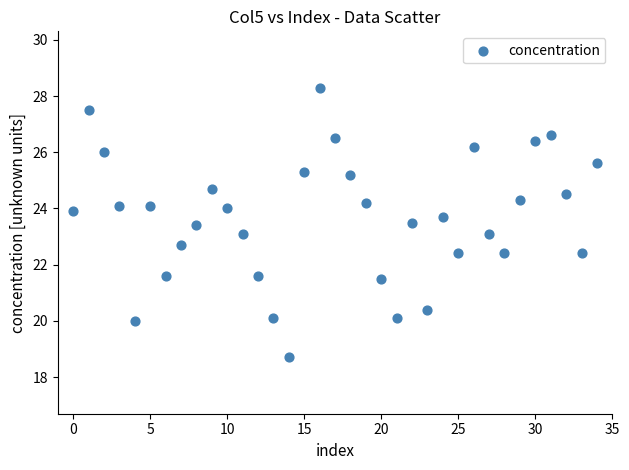

What is the range of Y values (max minus min)?

9.6